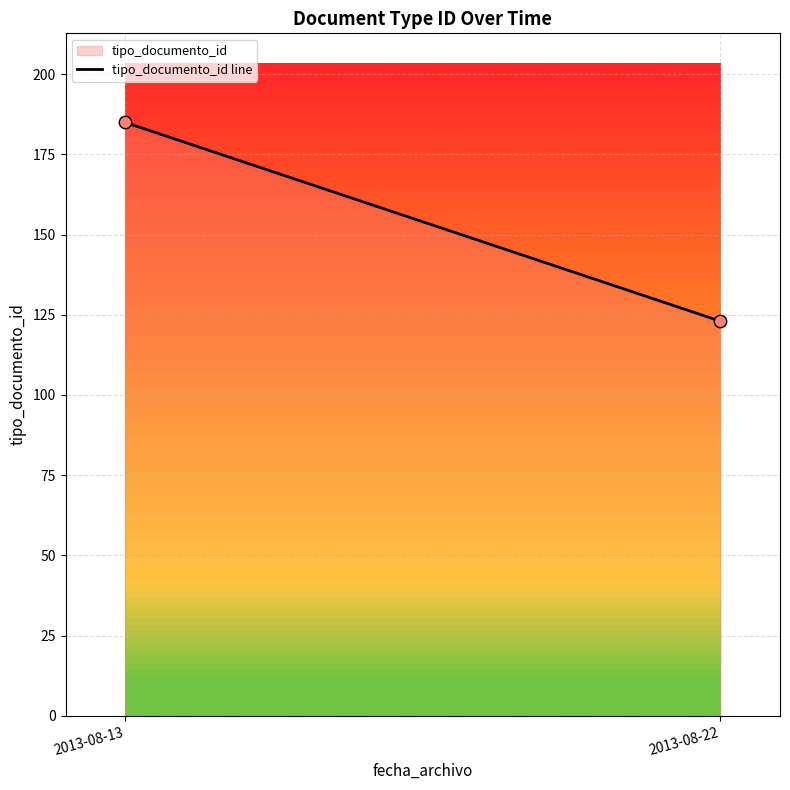

What is the average Y value?

154